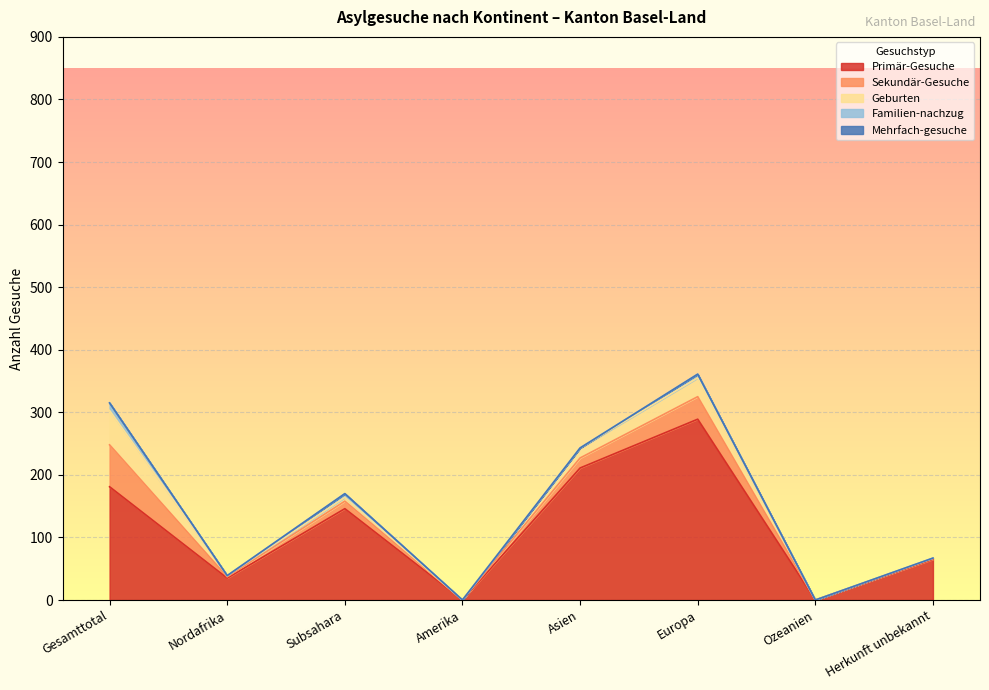

At which label does Sekundär-Gesuche first exceed 12?

Gesamttotal